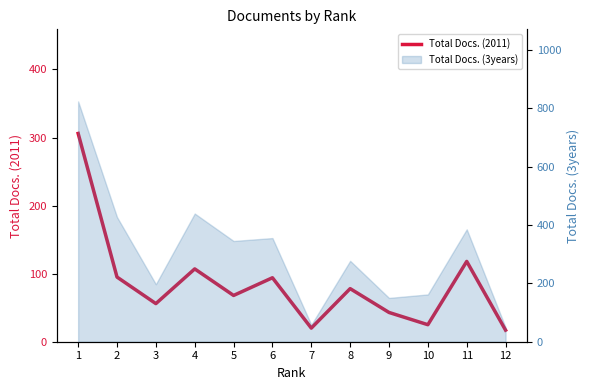

Reading left to right, transcribe all the data shown in this chart.

1=306	2=95	3=56	4=107	5=68	6=94	7=20	8=78	9=43	10=25	11=118	12=17